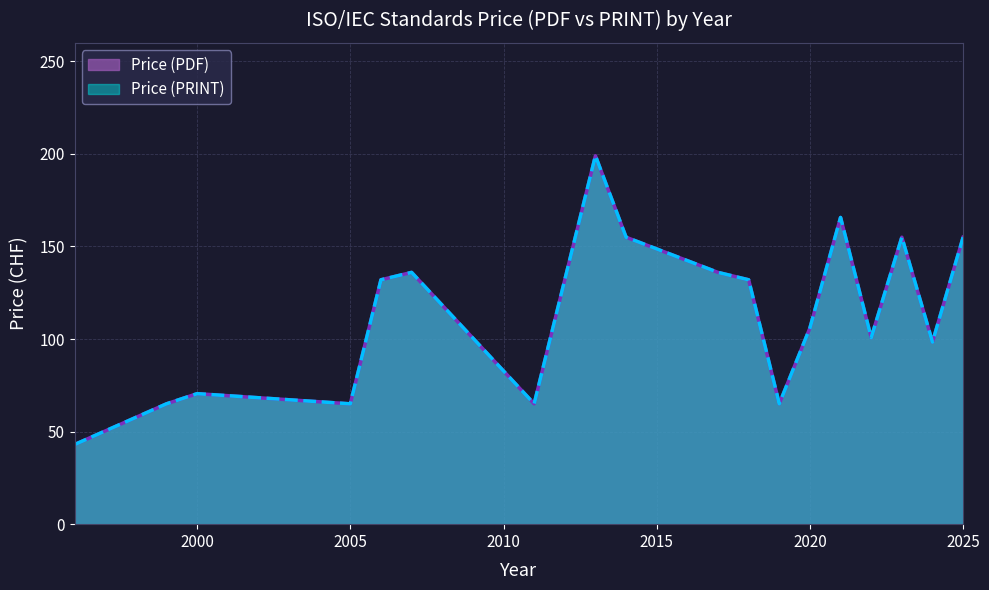

Does the chart display data point markers on the line(s)?

No